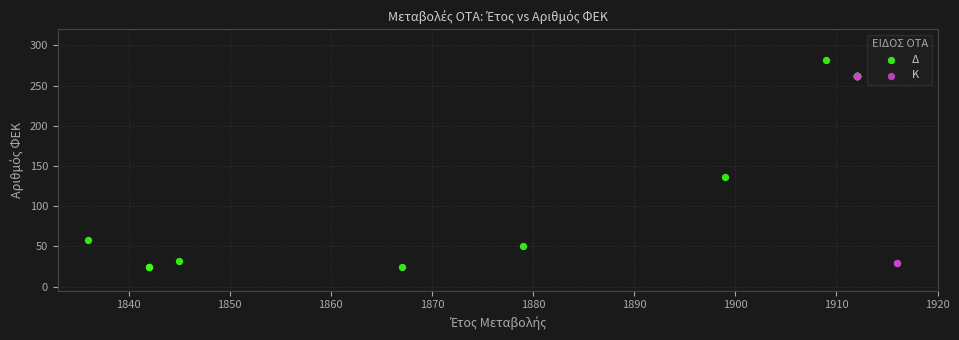

Which series reaches the maximum Y coordinate?

Δ